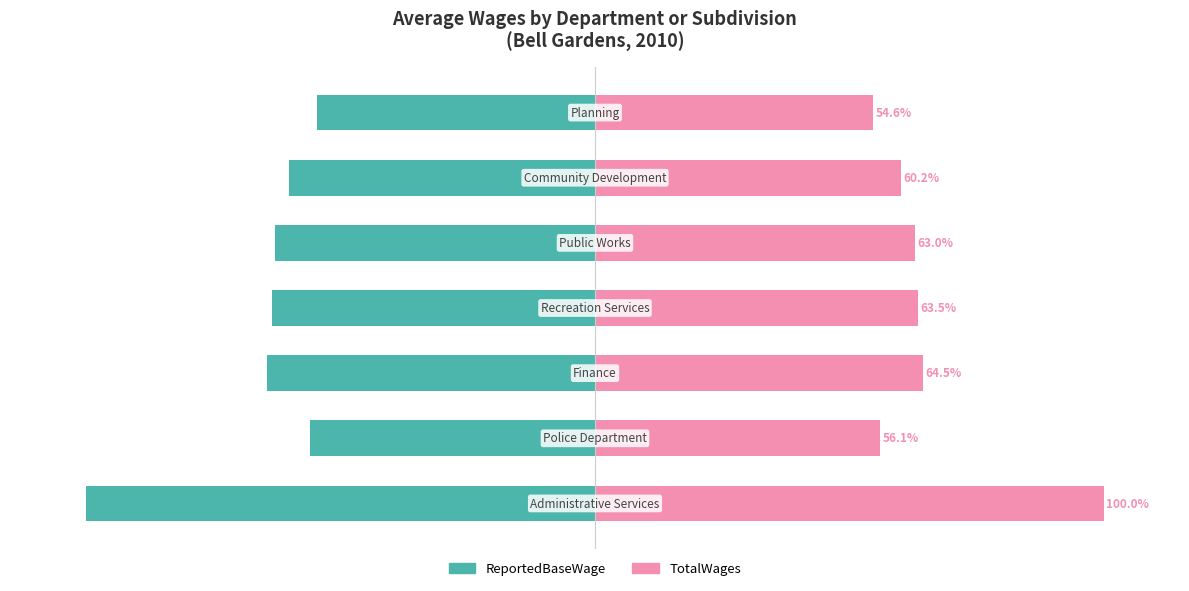

At 0, list the series in order from largest to smallest.

TotalWages, ReportedBaseWage